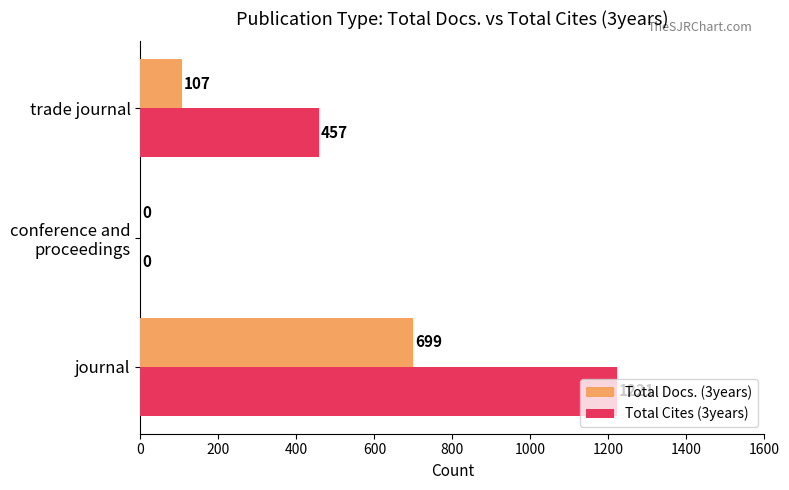

What is the approximate value of Total Cites (3years) at journal?

1221